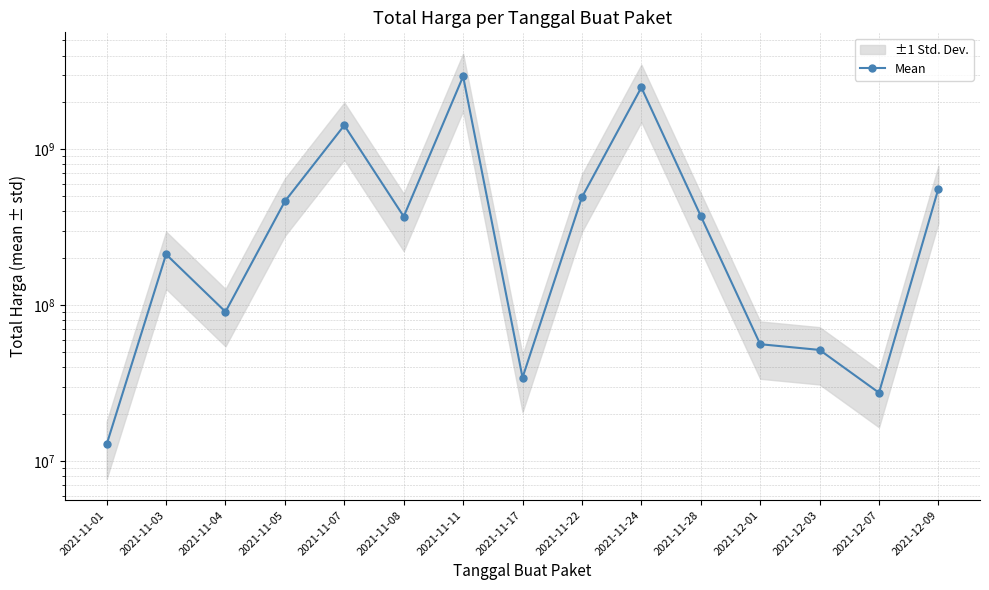

What is the ratio of the value at 2021-12-01 to the value at 2021-12-09?

0.1